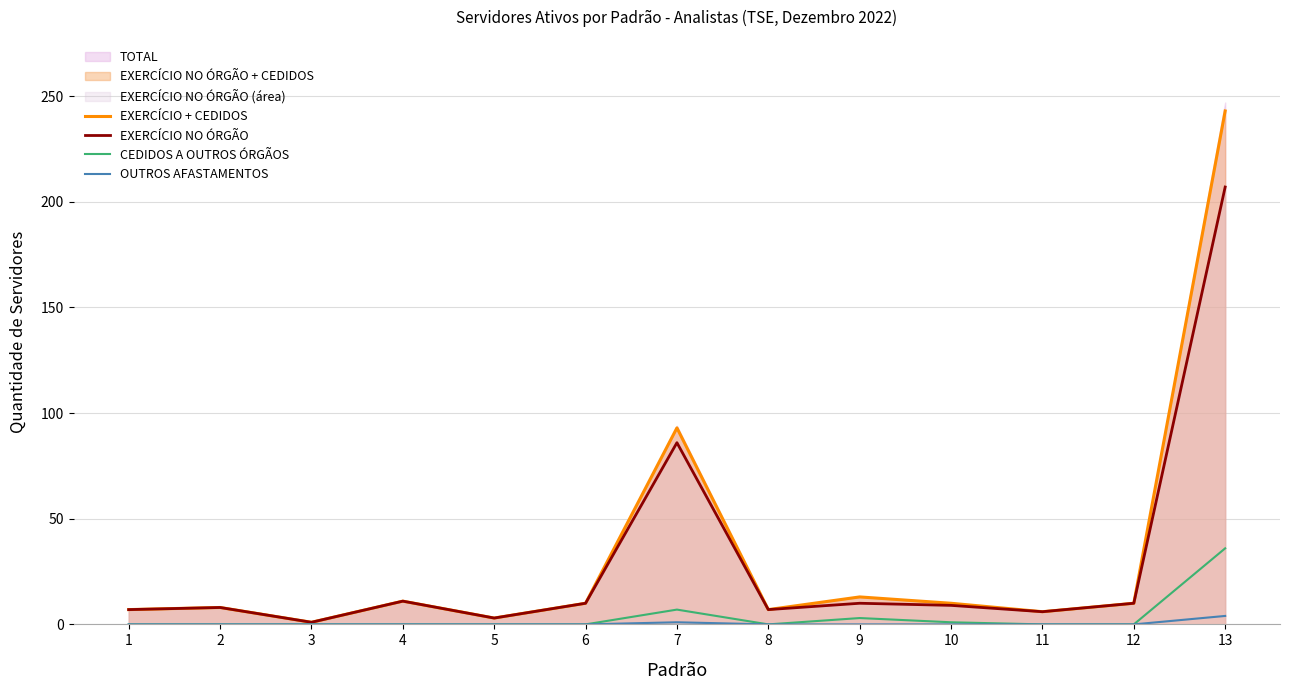

Which series has the widest spread of values?

EXERCÍCIO + CEDIDOS